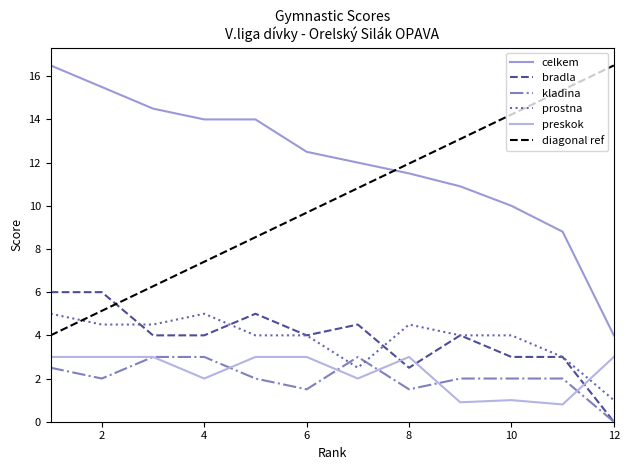

At which label does celkem first exceed 12?

1